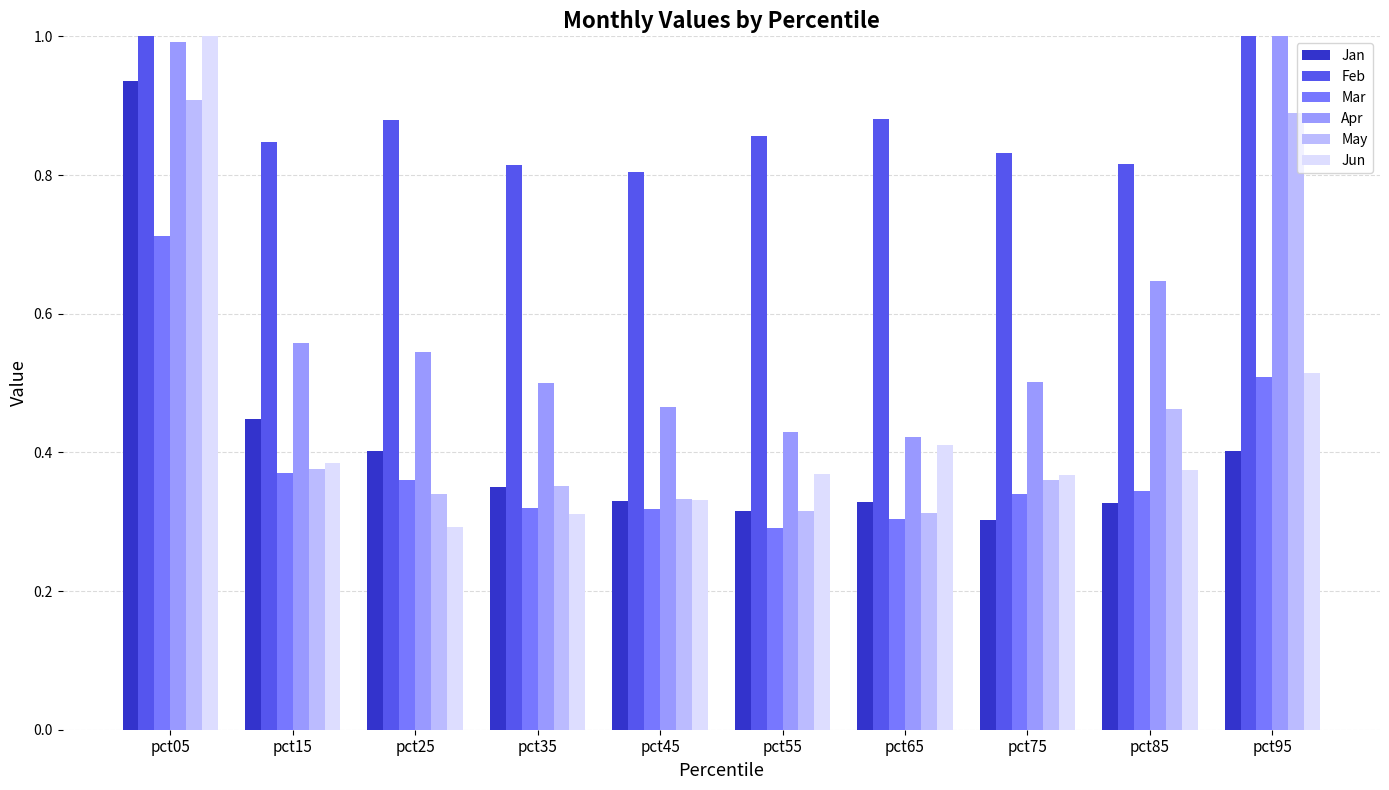

Reading right to left, what are all the values shown in this chart?

Jan: pct95=0.4	pct85=0.3	pct75=0.3	pct65=0.3	pct55=0.3	pct45=0.3	pct35=0.4	pct25=0.4	pct15=0.4	pct05=0.9
Feb: pct95=1.0	pct85=0.8	pct75=0.8	pct65=0.9	pct55=0.9	pct45=0.8	pct35=0.8	pct25=0.9	pct15=0.8	pct05=2.1
Mar: pct95=0.5	pct85=0.3	pct75=0.3	pct65=0.3	pct55=0.3	pct45=0.3	pct35=0.3	pct25=0.4	pct15=0.4	pct05=0.7
Apr: pct95=1.1	pct85=0.6	pct75=0.5	pct65=0.4	pct55=0.4	pct45=0.5	pct35=0.5	pct25=0.5	pct15=0.6	pct05=1.0
May: pct95=0.9	pct85=0.5	pct75=0.4	pct65=0.3	pct55=0.3	pct45=0.3	pct35=0.4	pct25=0.3	pct15=0.4	pct05=0.9
Jun: pct95=0.5	pct85=0.4	pct75=0.4	pct65=0.4	pct55=0.4	pct45=0.3	pct35=0.3	pct25=0.3	pct15=0.4	pct05=1.1